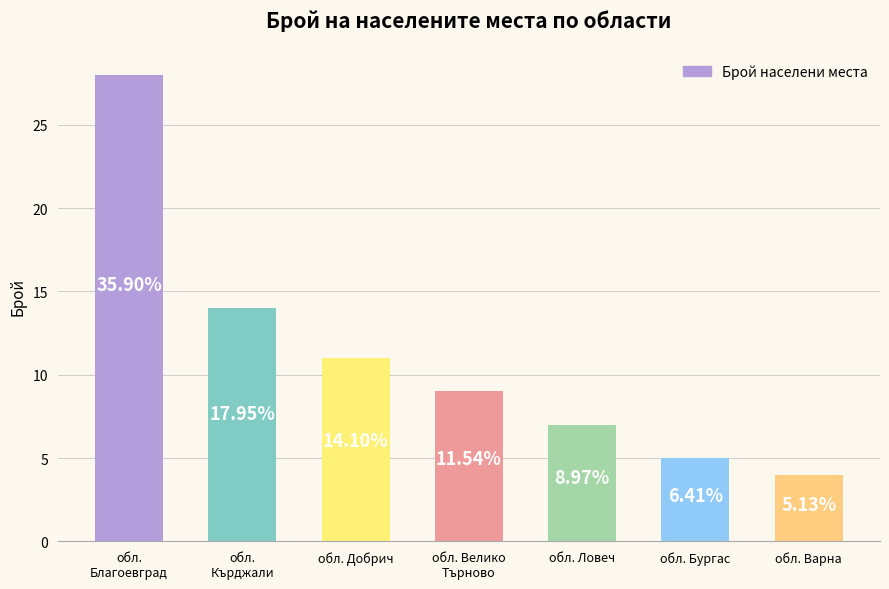

The chart shows a value of 5 at обл. Бургас. True or false?

True